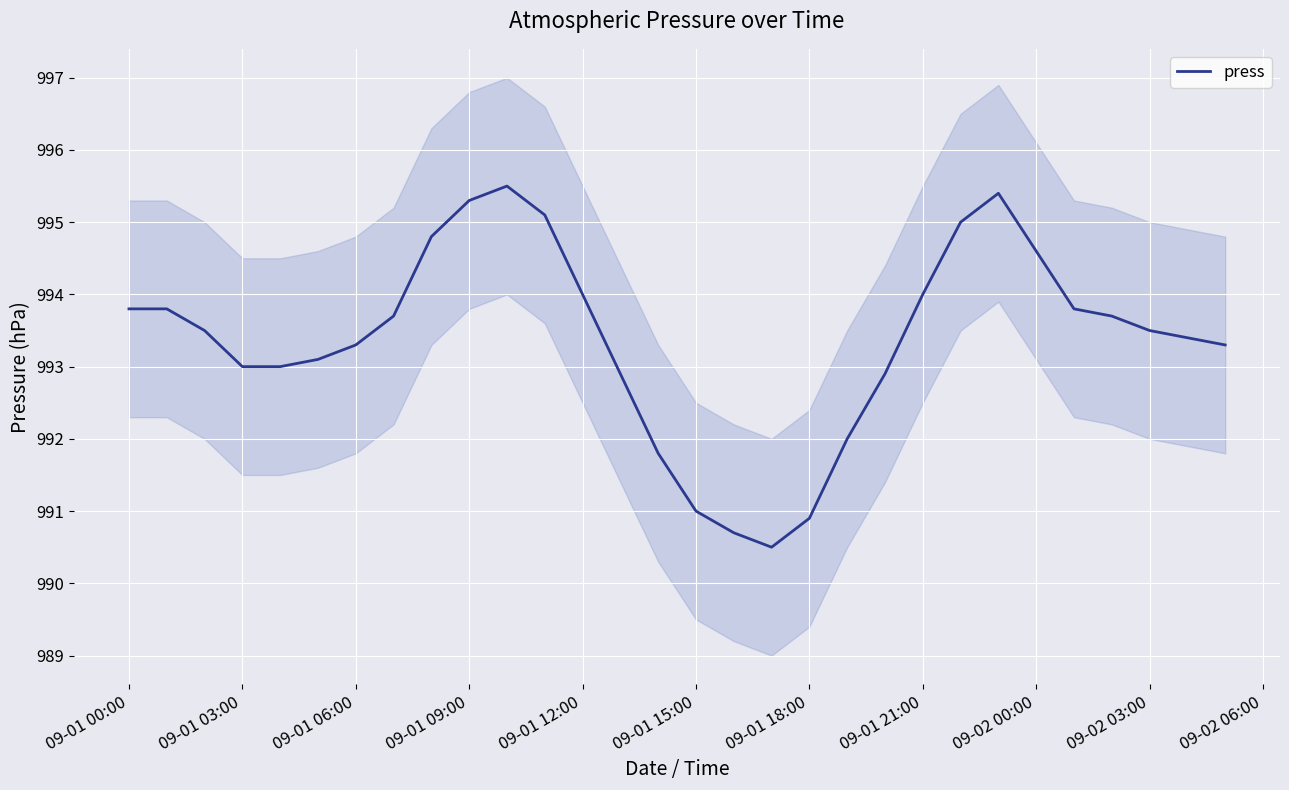

The value of press at 09-01 09:00 is 995.3. True or false?

True